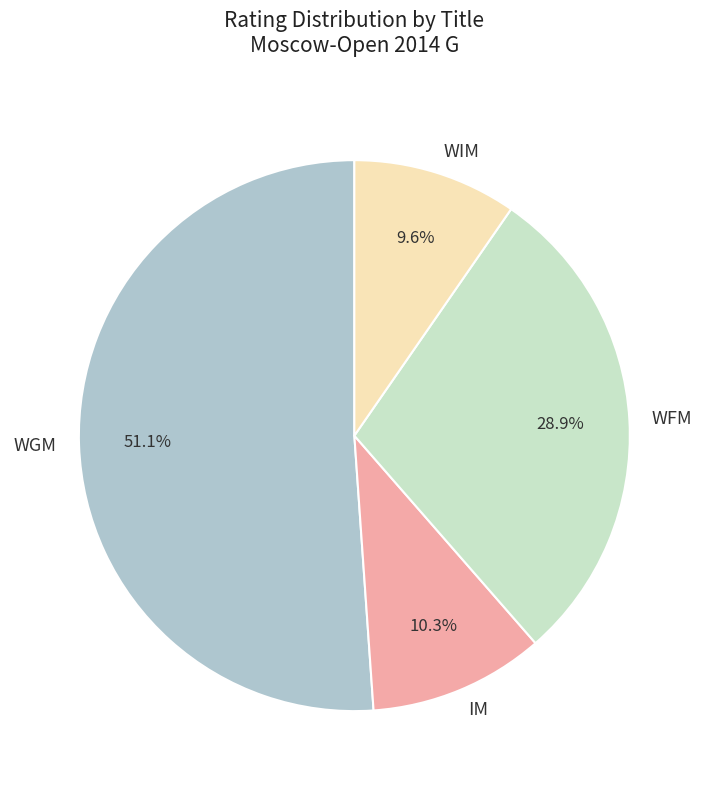

How many segments does this pie chart have?

4